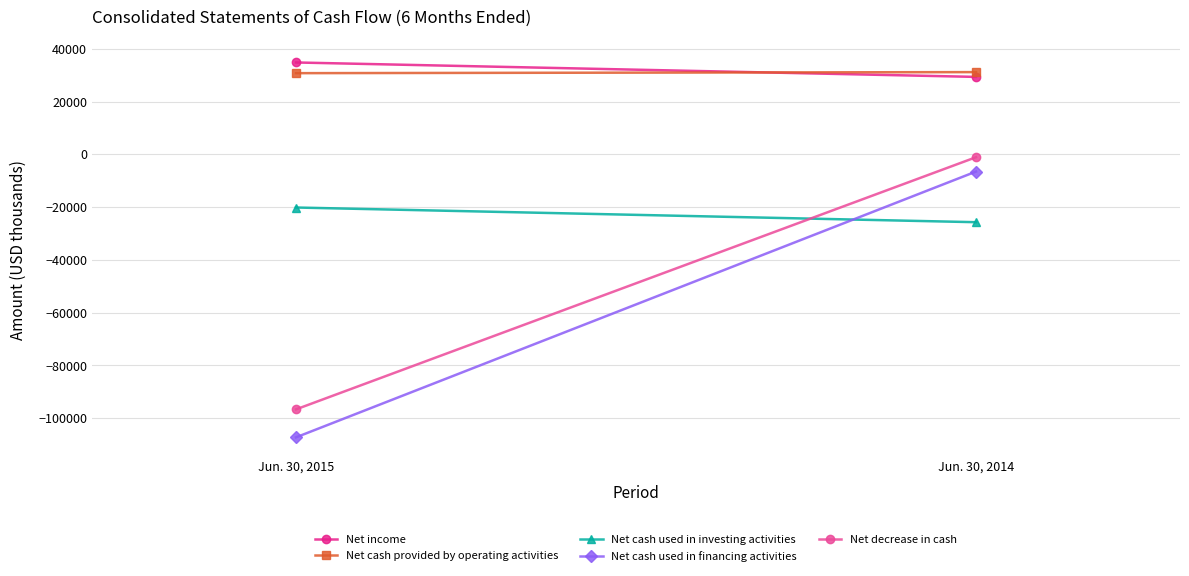

Which series has the largest range (max minus min)?

Net cash used in financing activities